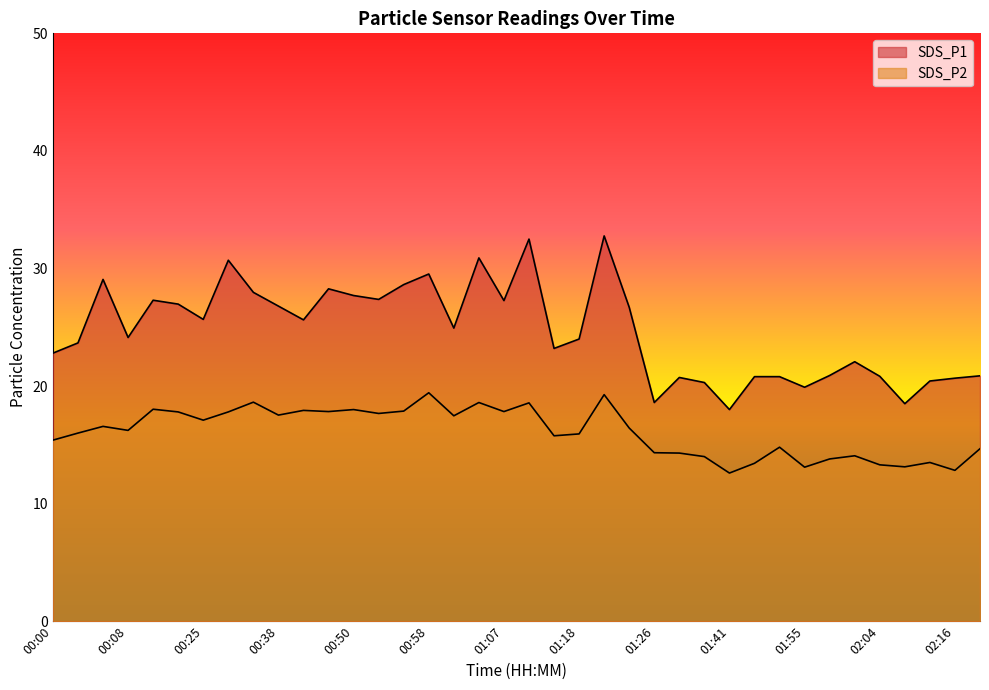

True or false: SDS_P2 and SDS_P1 intersect in this chart.

False